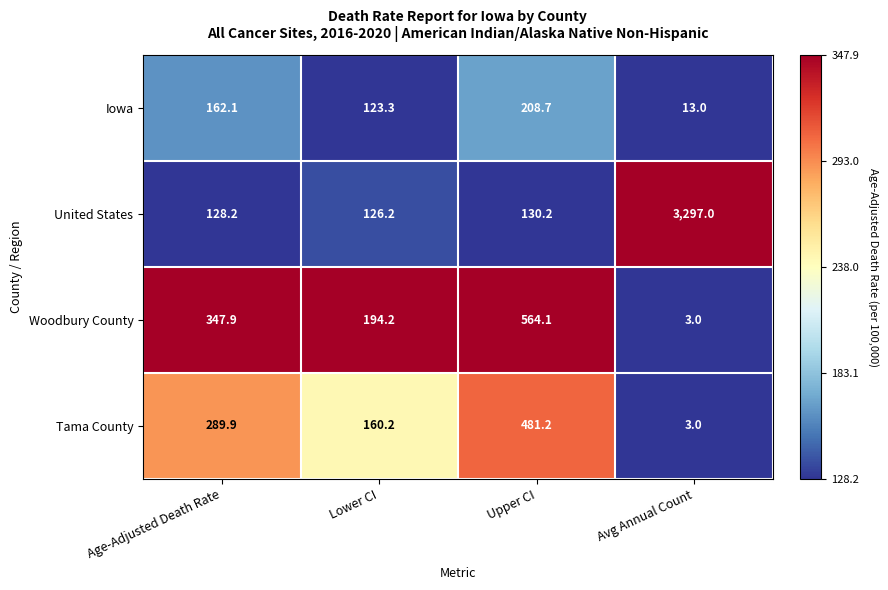

How many values in the Woodbury County series exceed 347?

2